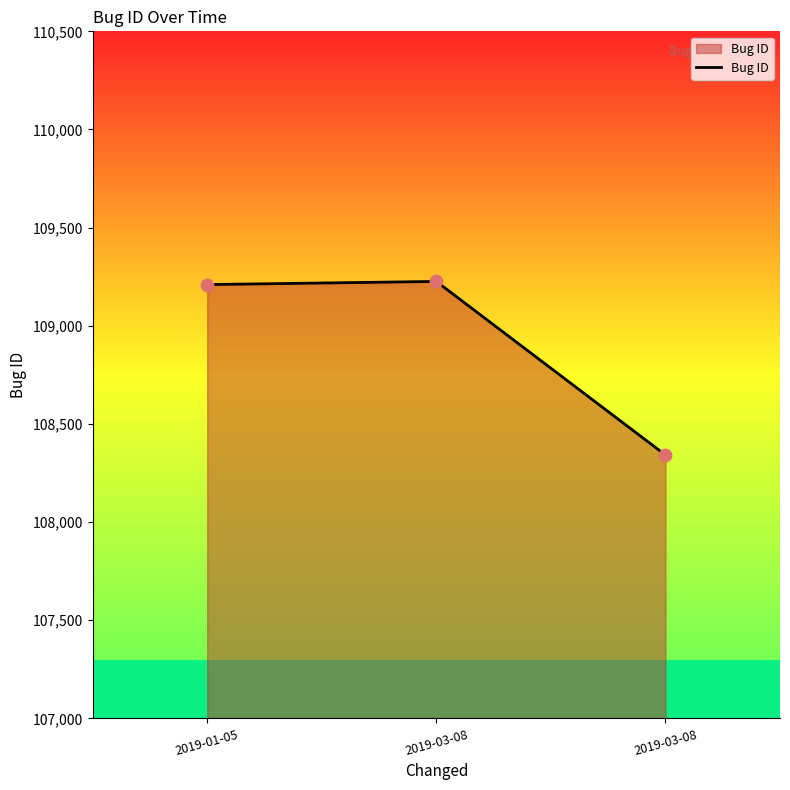

How many series are shown in this chart?

1